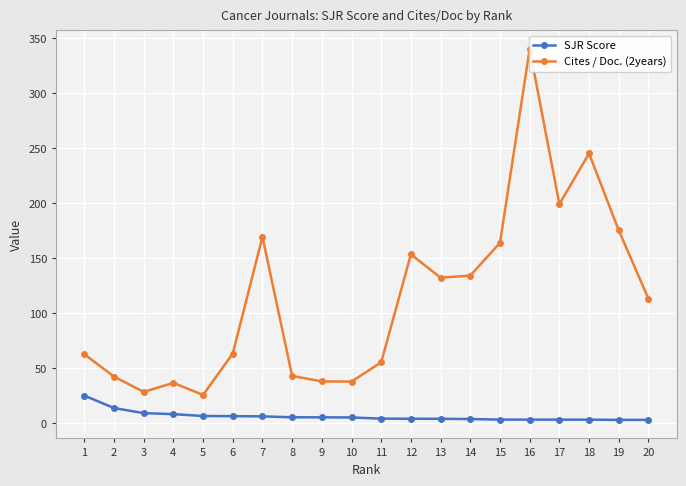

What is the difference between the maximum and minimum values in the Cites / Doc. (2years) series?

314.5